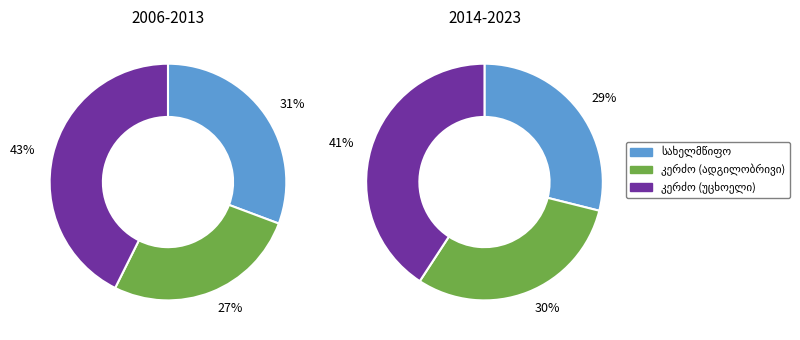

Rank the series at 8 from lowest to highest value.

კერძო (ადგილობრივი), სახელმწიფო, კერძო (უცხოელი)